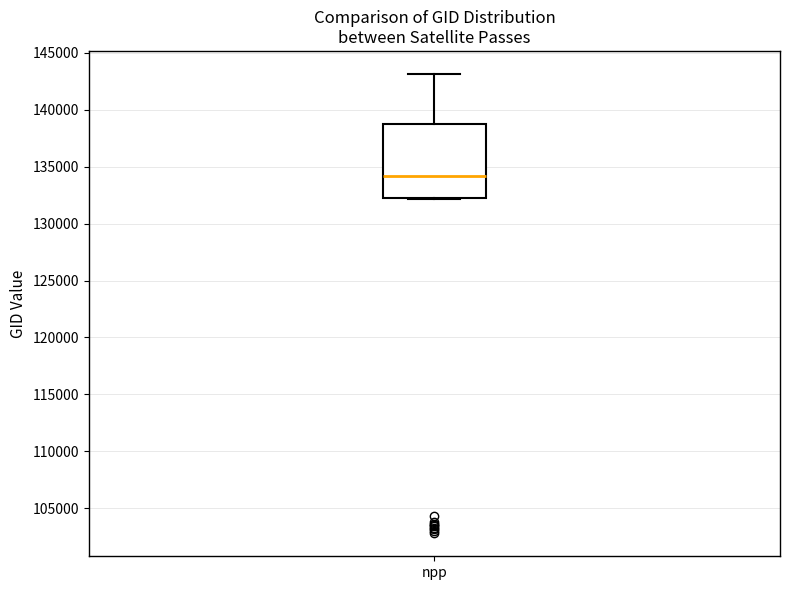

Read this box plot against the y-axis: the position of the median line, the range covered by the box, and the ends of both whiskers. The values are not printed on the chart, so give them approximately, as read against the axis.

median 134000, box 132500 to 138500, whiskers 132000 to 143000